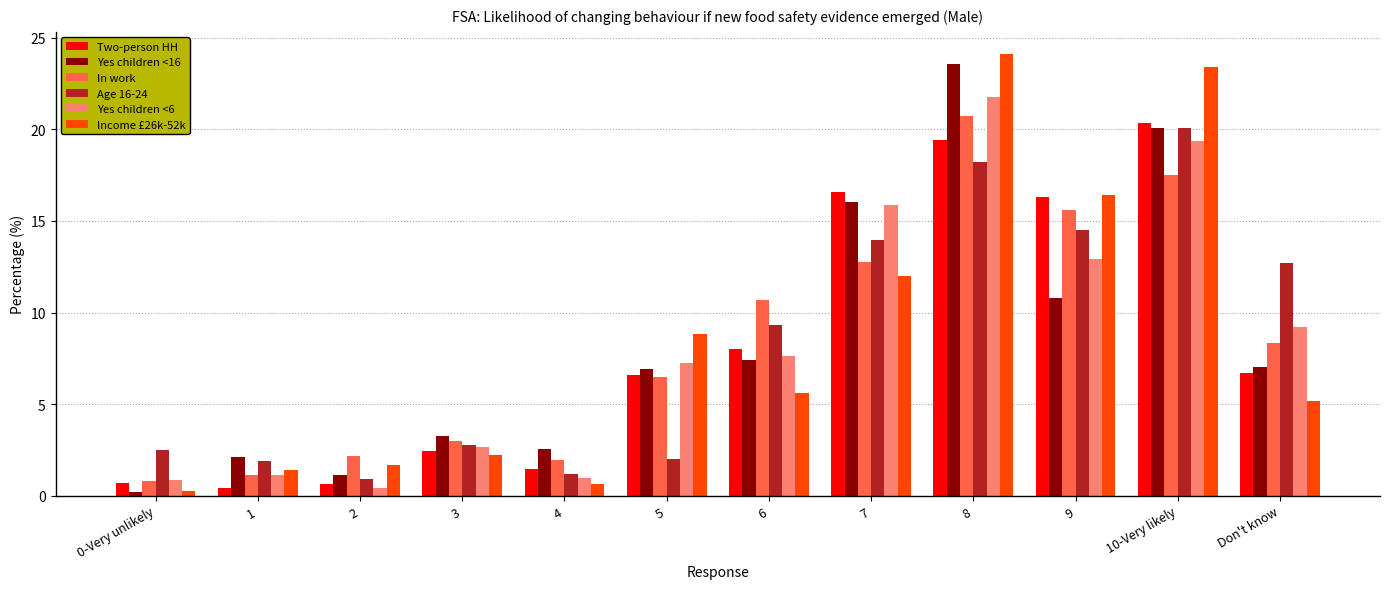

What is the label of the 9th bar from the left?

8